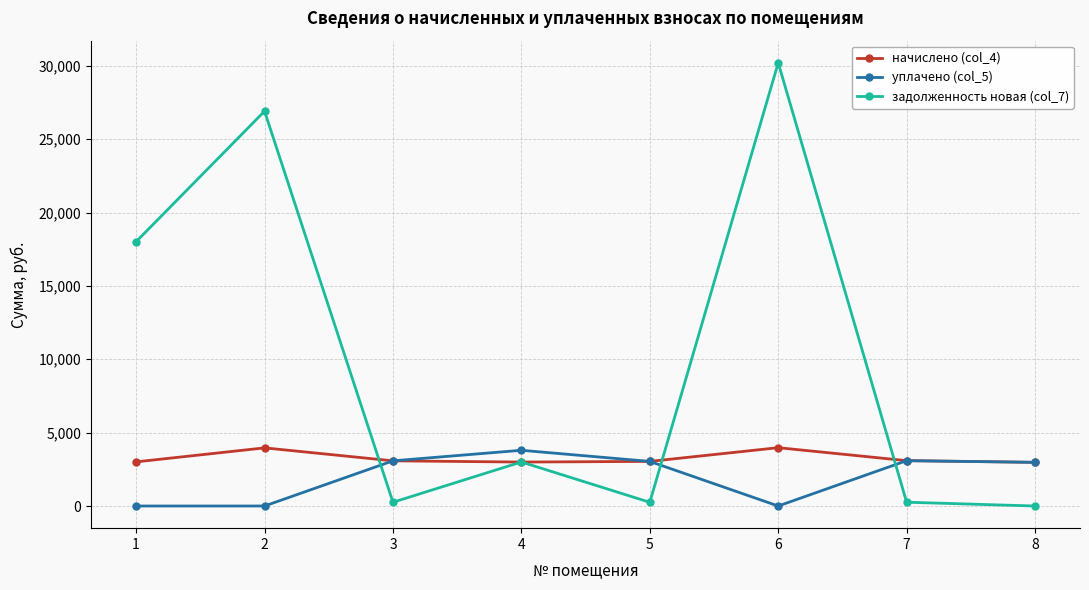

Which series changed the most between 2 and 8?

задолженность новая (col_7)